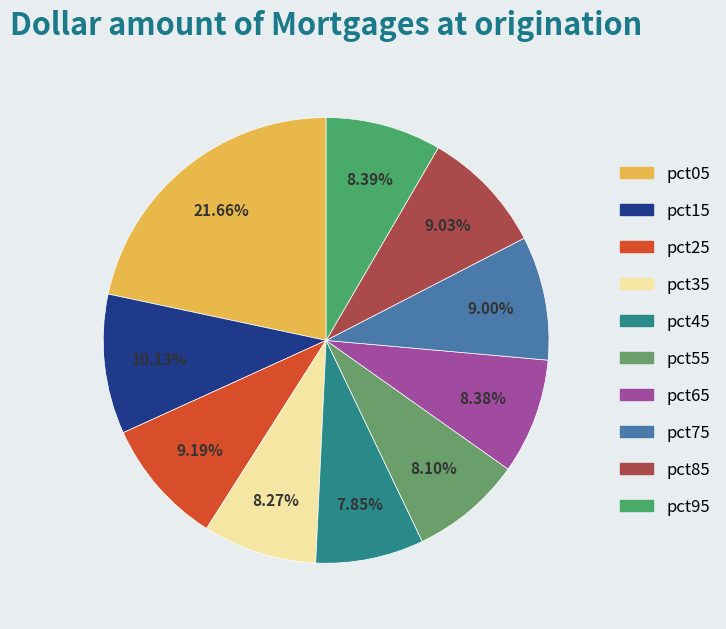

Rank the categories by value from highest to lowest.

pct05, pct15, pct25, pct85, pct75, pct95, pct65, pct35, pct55, pct45